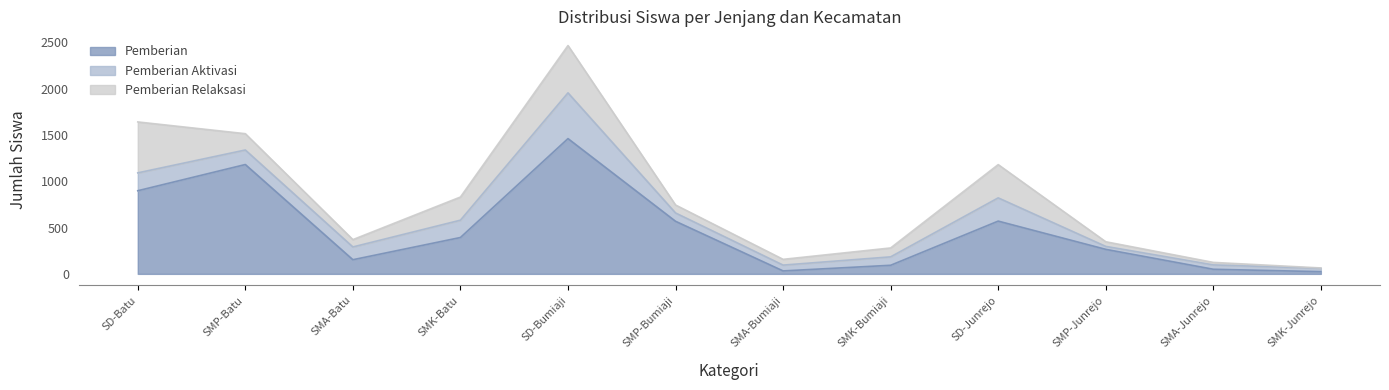

Is it true that Pemberian Relaksasi equals 4 at SMK-Junrejo?

True